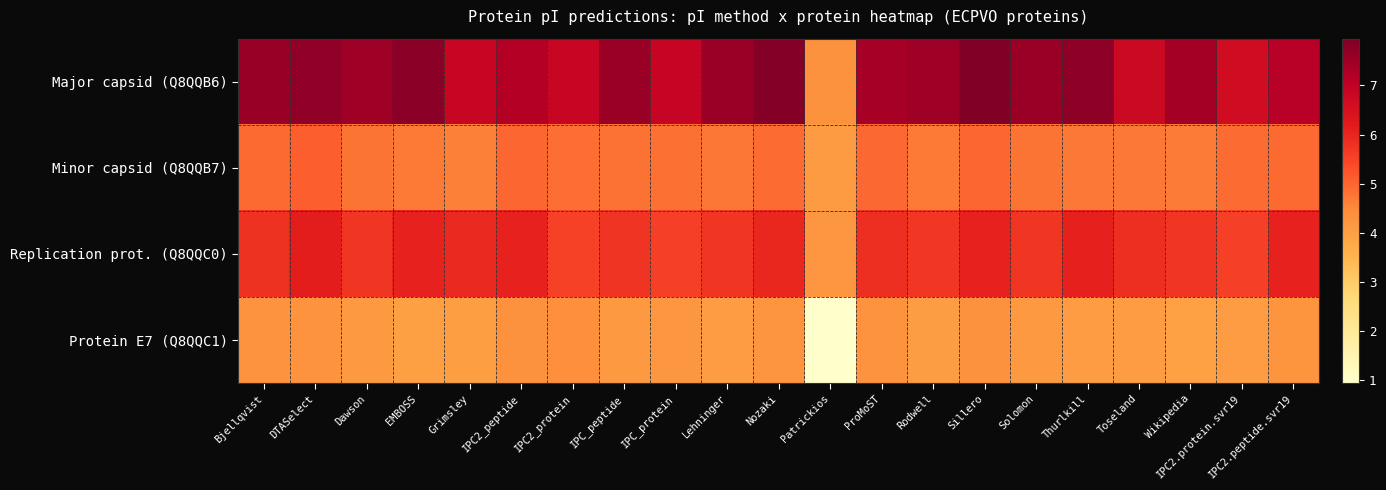

Between Bjellqvist and Thurlkill, which series saw the biggest shift?

Replication prot. (Q8QQC0)